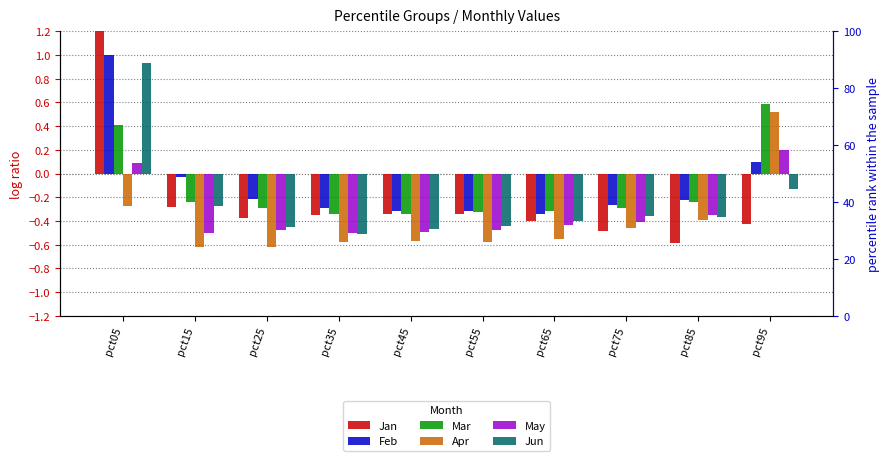

Does the chart contain stacked bars?

No